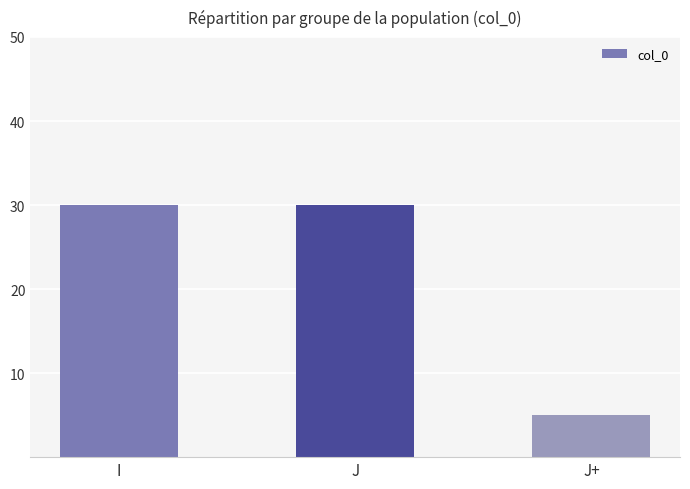

How many data points does each series have?

3